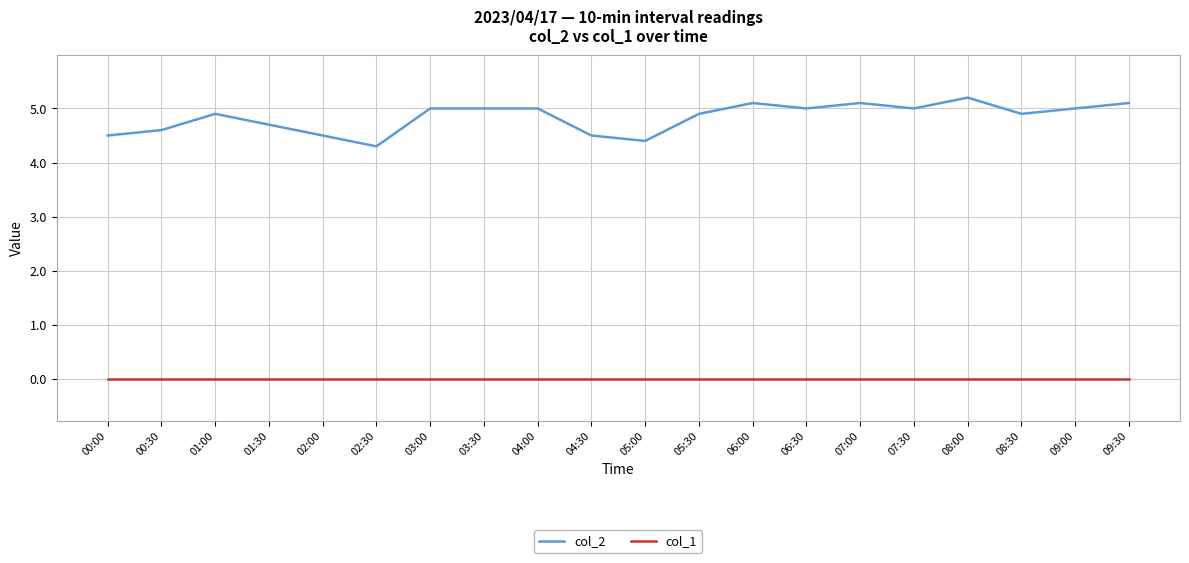

Reading left to right, transcribe all the data shown in this chart.

col_2: 00:00=4.5	00:30=4.6	01:00=4.9	01:30=4.7	02:00=4.5	02:30=4.3	03:00=5.0	03:30=5.0	04:00=5.0	04:30=4.5	05:00=4.4	05:30=4.9	06:00=5.1	06:30=5.0	07:00=5.1	07:30=5.0	08:00=5.2	08:30=4.9	09:00=5.0	09:30=5.1
col_1: 00:00=0.0	00:30=0.0	01:00=0.0	01:30=0.0	02:00=0.0	02:30=0.0	03:00=0.0	03:30=0.0	04:00=0.0	04:30=0.0	05:00=0.0	05:30=0.0	06:00=0.0	06:30=0.0	07:00=0.0	07:30=0.0	08:00=0.0	08:30=0.0	09:00=0.0	09:30=0.0